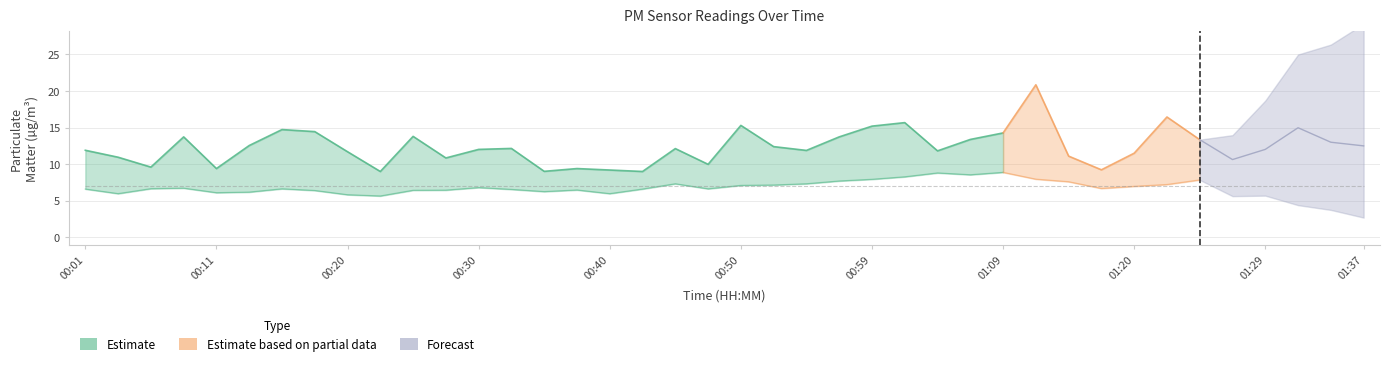

In P2, how many points are higher than both neighbors (excluding endpoints)?

10